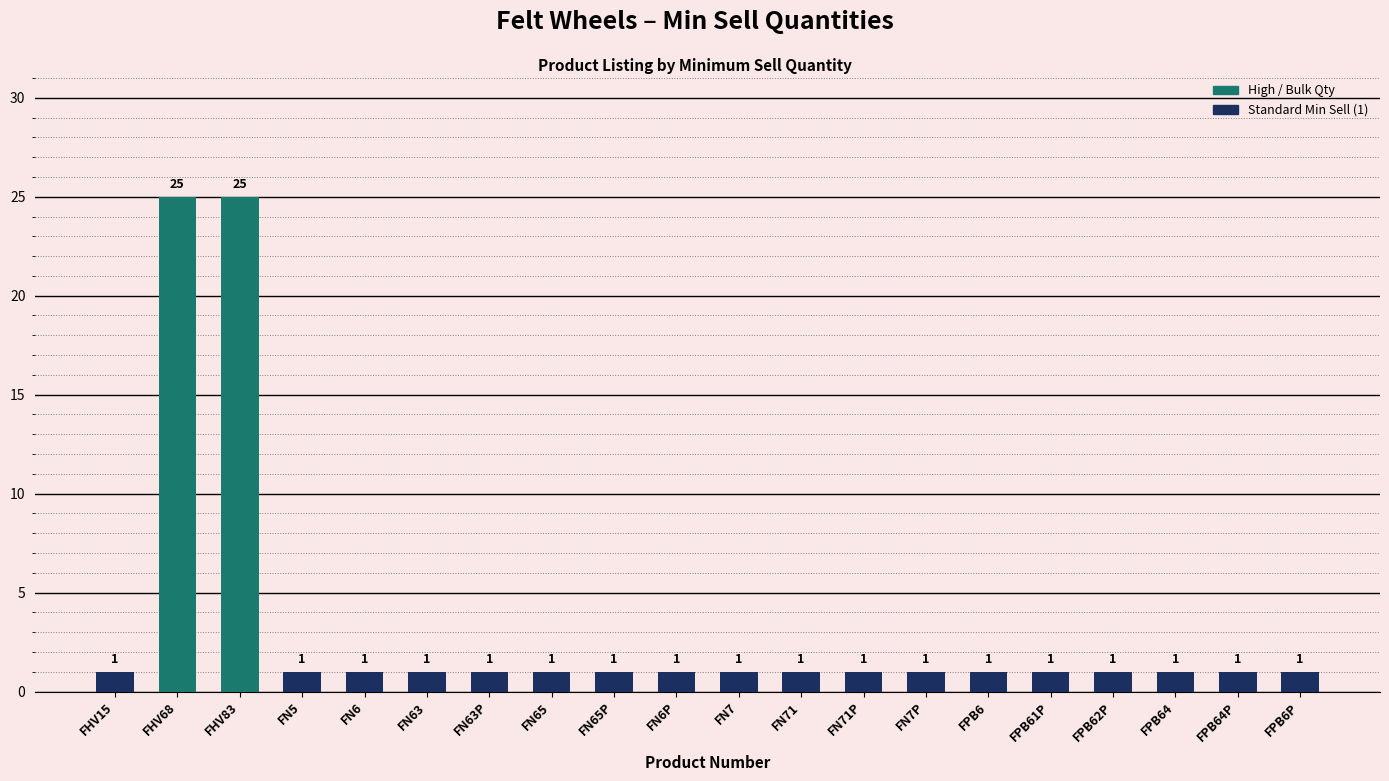

What is the maximum value shown in the chart?

25